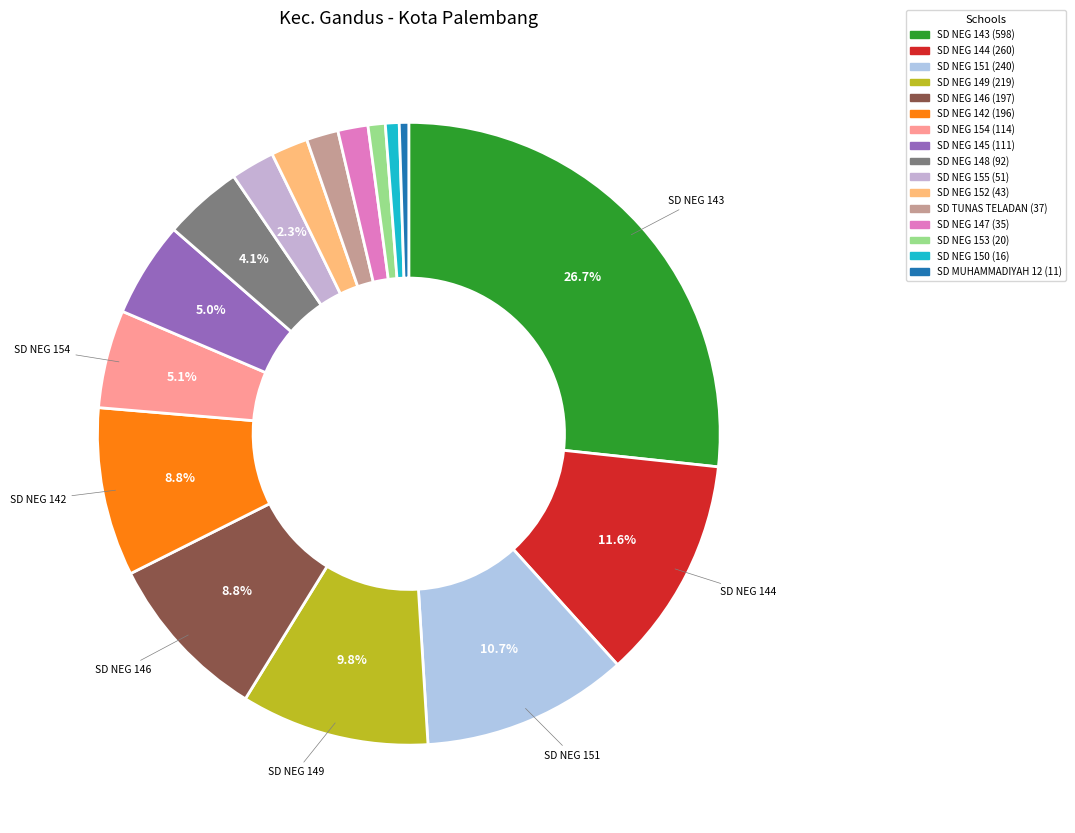

How many segments does this pie chart have?

16